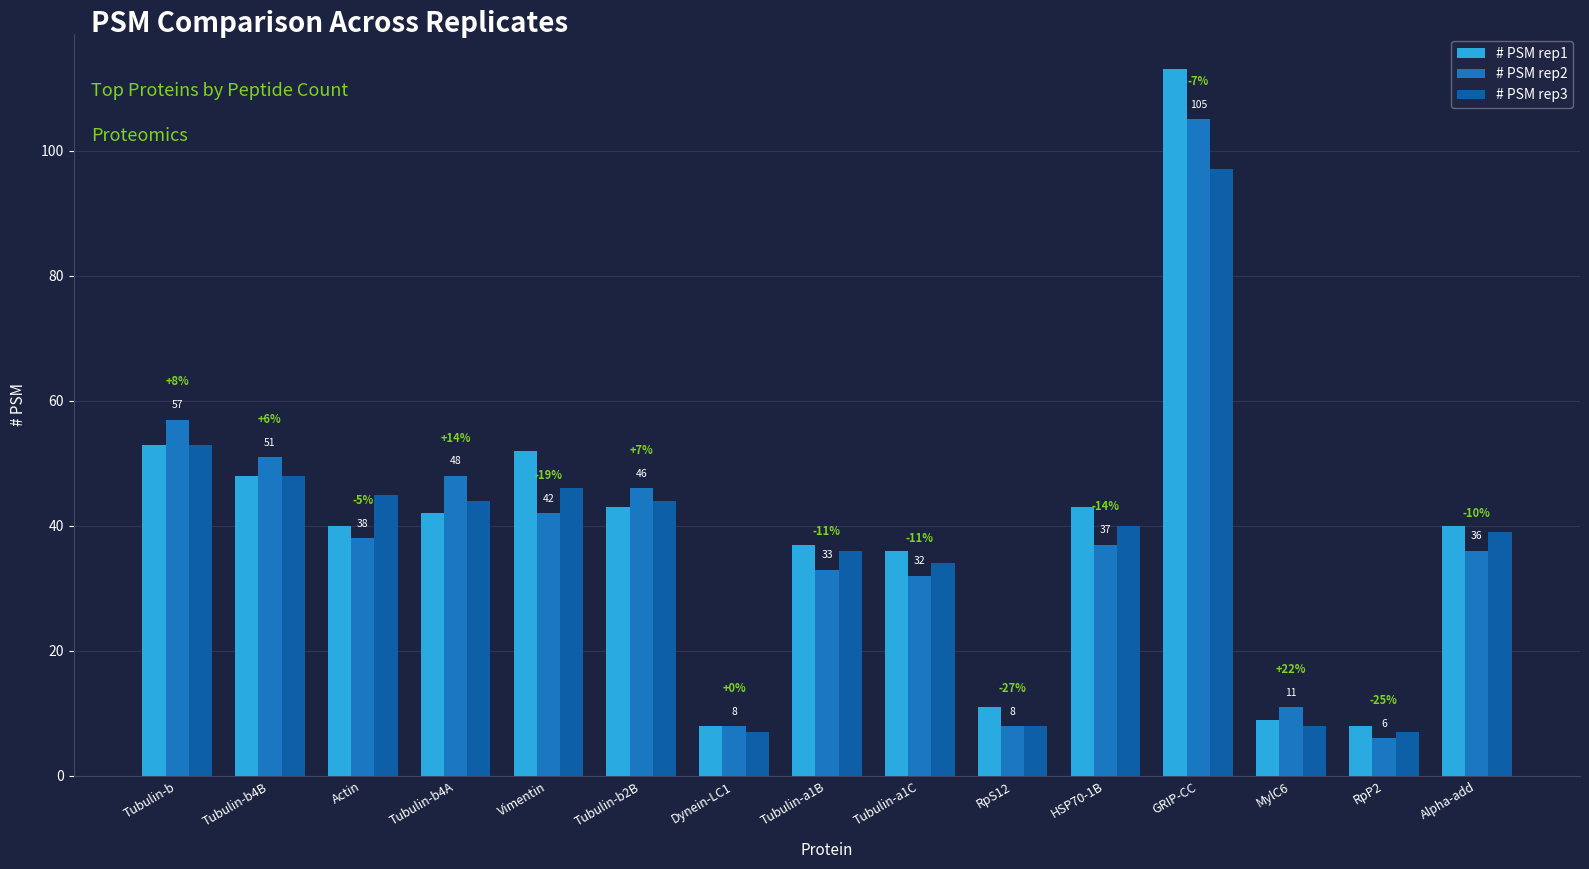

What is the value of the # PSM rep2 bar at the 15th from the left?

36